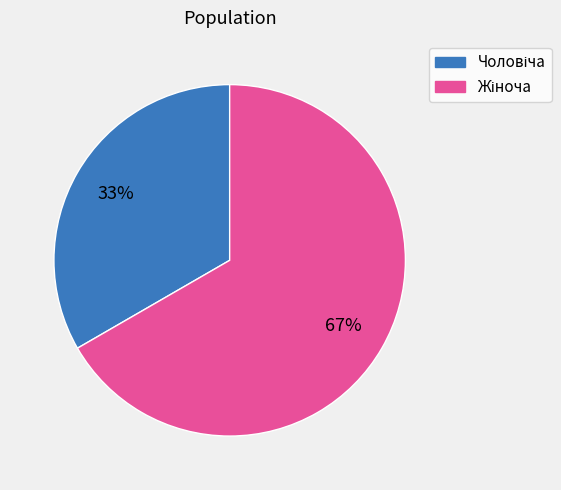

To the nearest percent, what is the average slice percentage?

50%